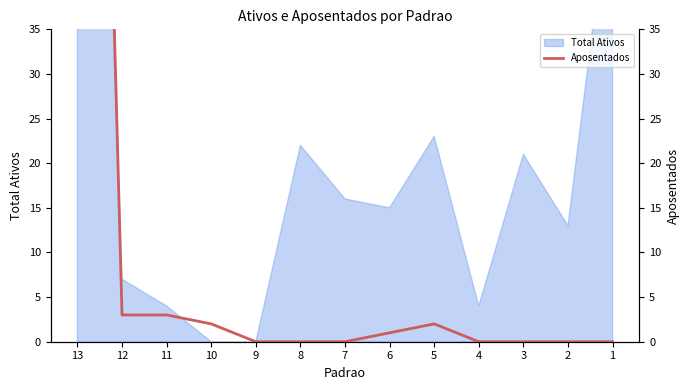

Reading left to right, transcribe all the data shown in this chart.

13=190	12=3	11=3	10=2	9=0	8=0	7=0	6=1	5=2	4=0	3=0	2=0	1=0